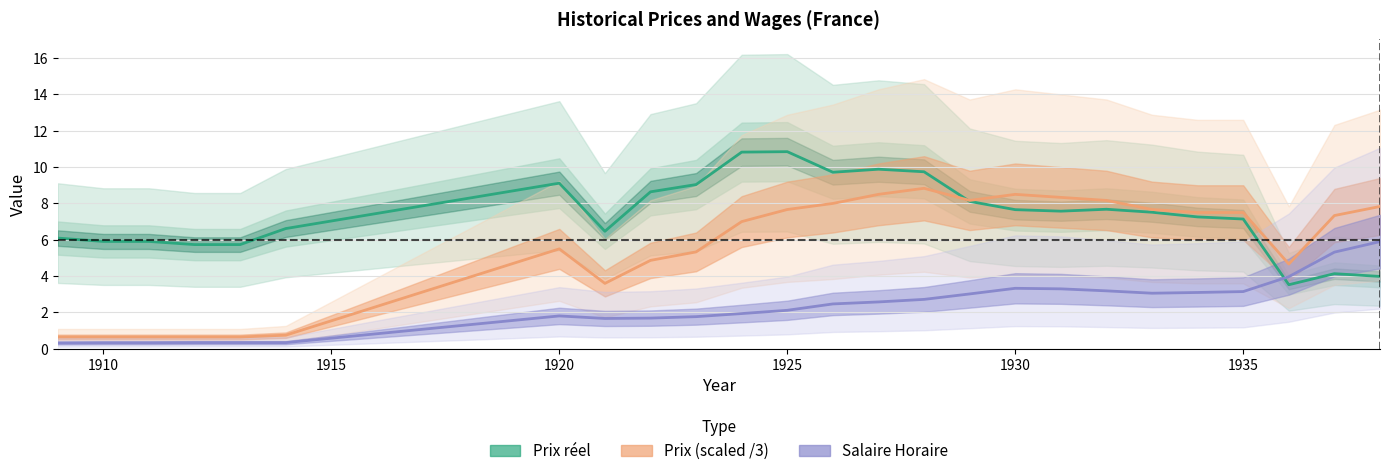

What is the lowest value of the Prix réel series?

3.5